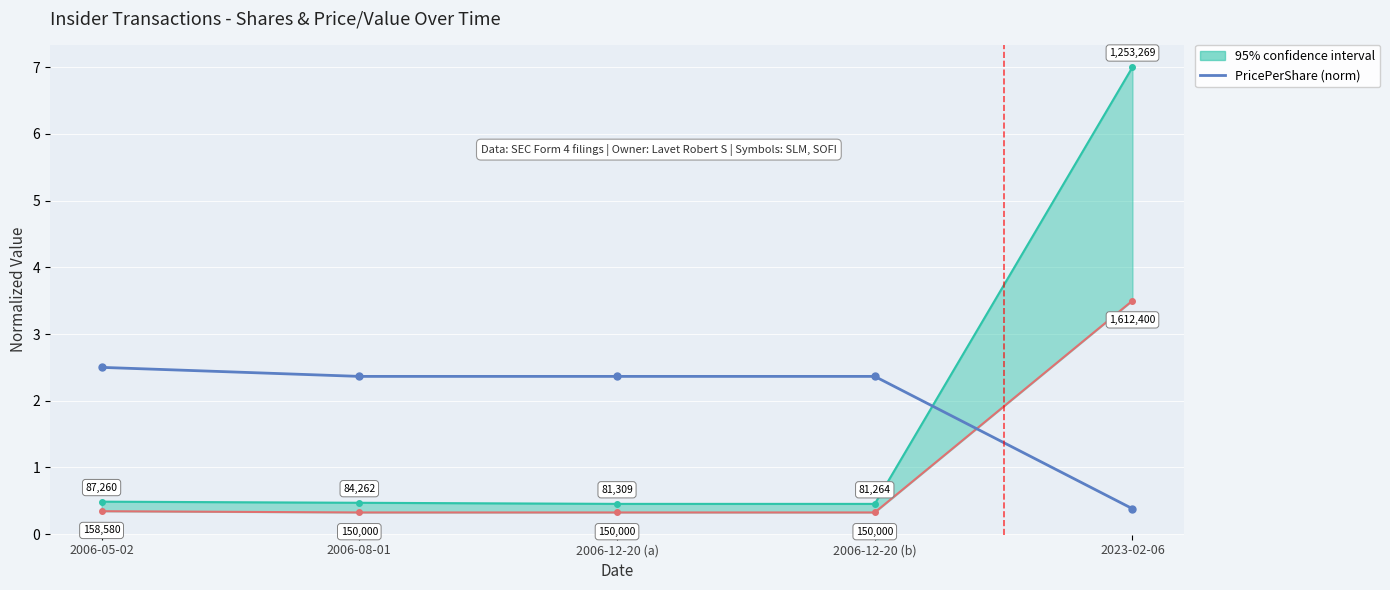

Reading right to left, transcribe all the data shown in this chart.

0.4	2.4	2.4	2.4	2.5